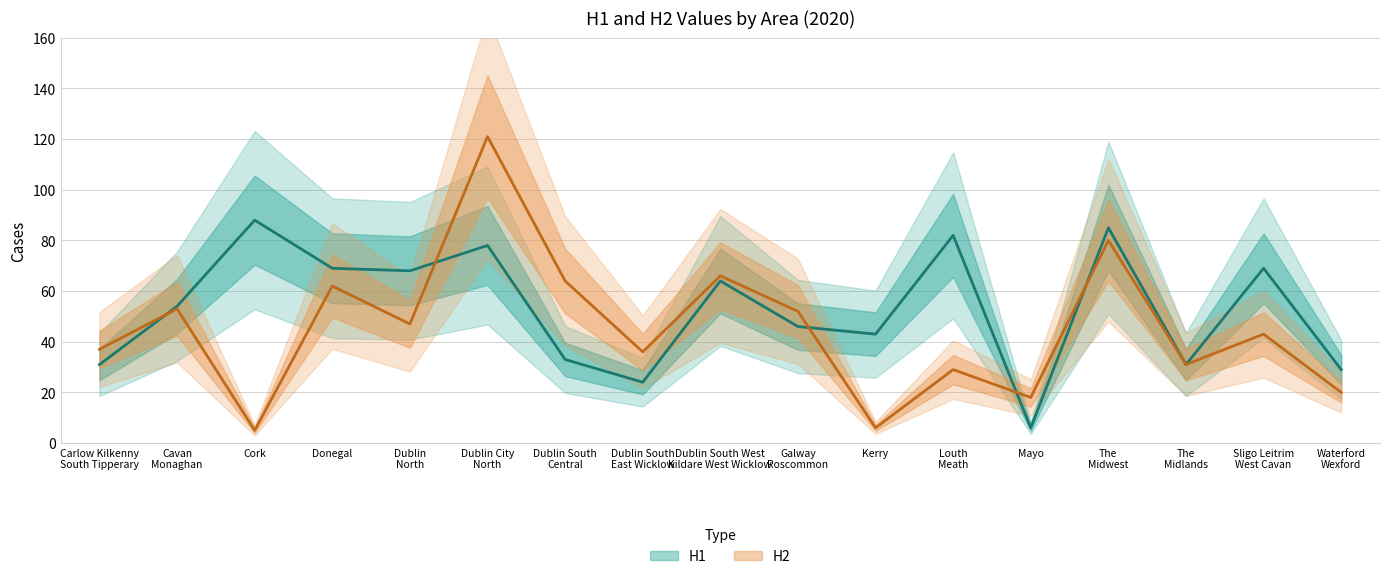

How many interior local peaks does the H1 series have?

6